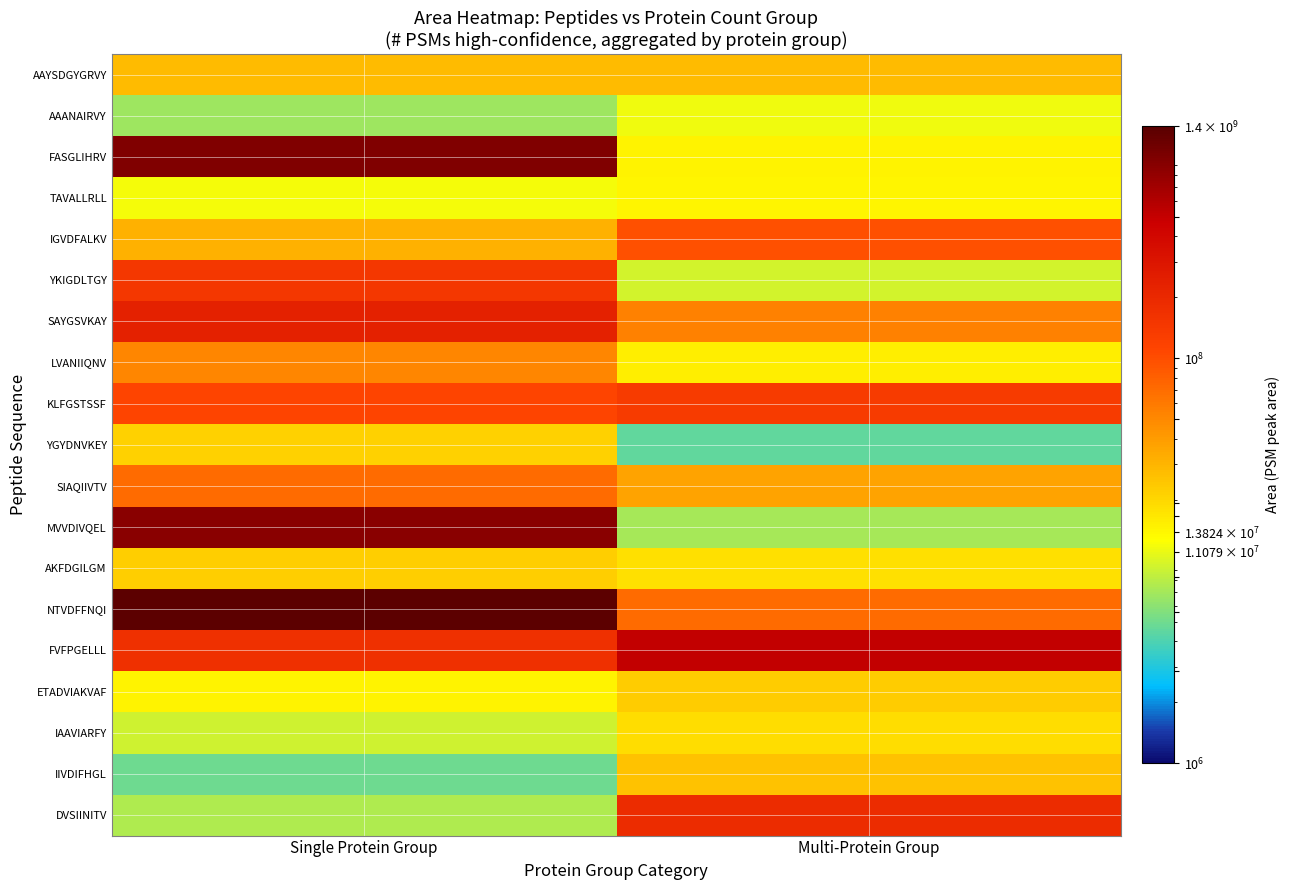

At Multi-Protein Group, list the series in order from smallest to largest.

YGYDNVKEY, MVVDIVQEL, YKIGDLTGY, AAANAIRVY, TAVALLRLL, FASGLIHRV, LVANIIQNV, AKFDGILGM, IAAVIARFY, ETADVIAKVAF, IIVDIFHGL, AAYSDGYGRVY, SIAQIIVTV, SAYGSVKAY, NTVDFFNQI, IGVDFALKV, KLFGSTSSF, DVSIINITV, FVFPGELLL